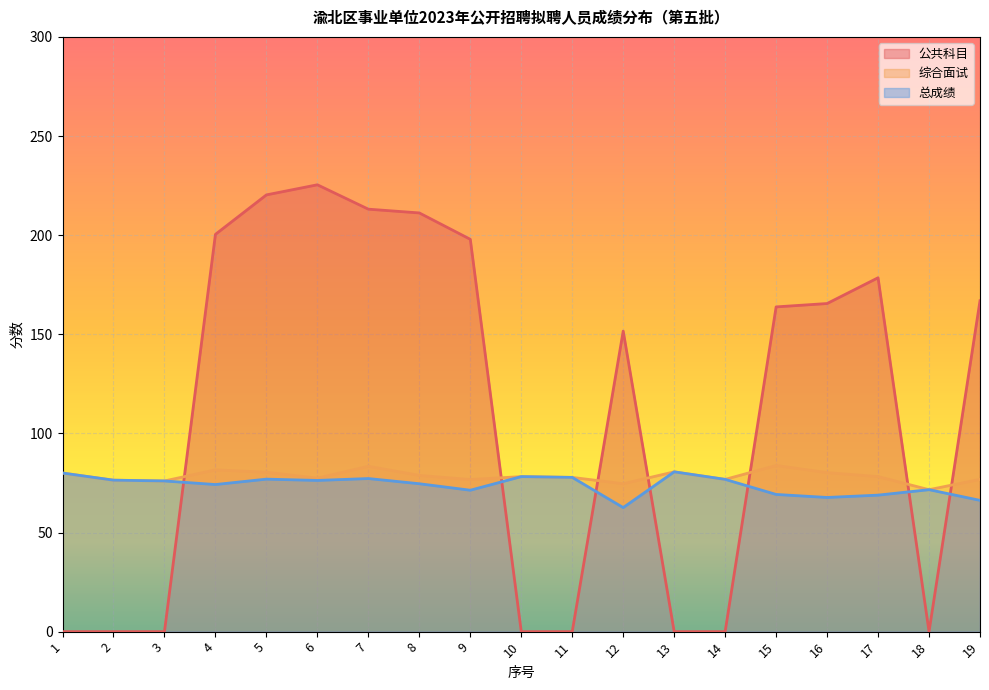

What is the value of the 总成绩 point at the 12th from the left?

62.6